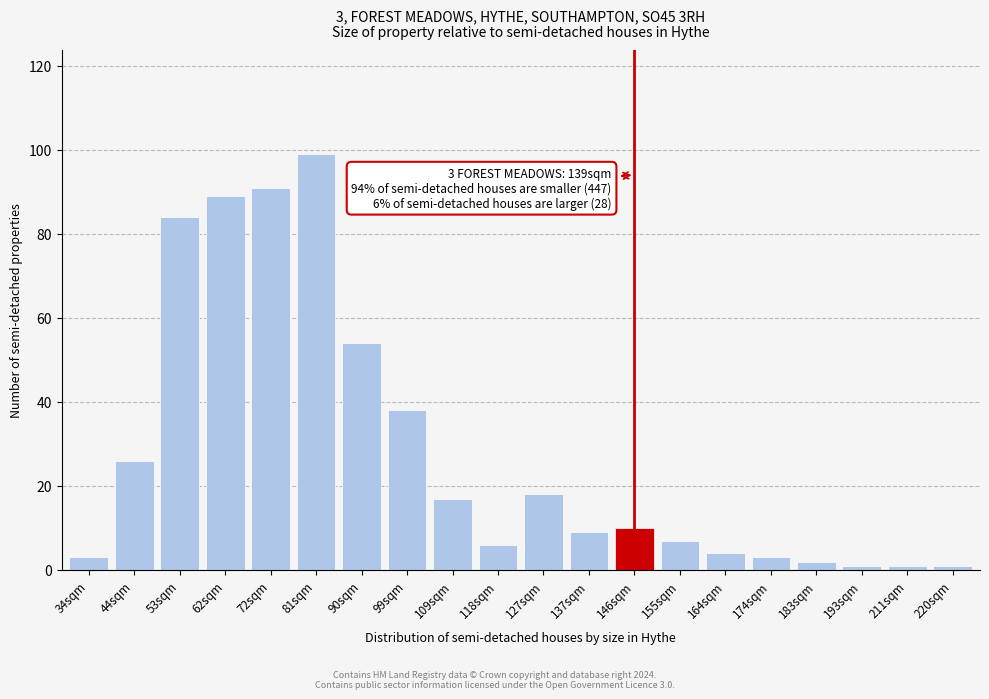

Reading left to right, transcribe all the data shown in this chart.

34sqm=3	44sqm=26	53sqm=84	62sqm=89	72sqm=91	81sqm=99	90sqm=54	99sqm=38	109sqm=17	118sqm=6	127sqm=18	137sqm=9	146sqm=10	155sqm=7	164sqm=4	174sqm=3	183sqm=2	193sqm=1	211sqm=1	220sqm=1